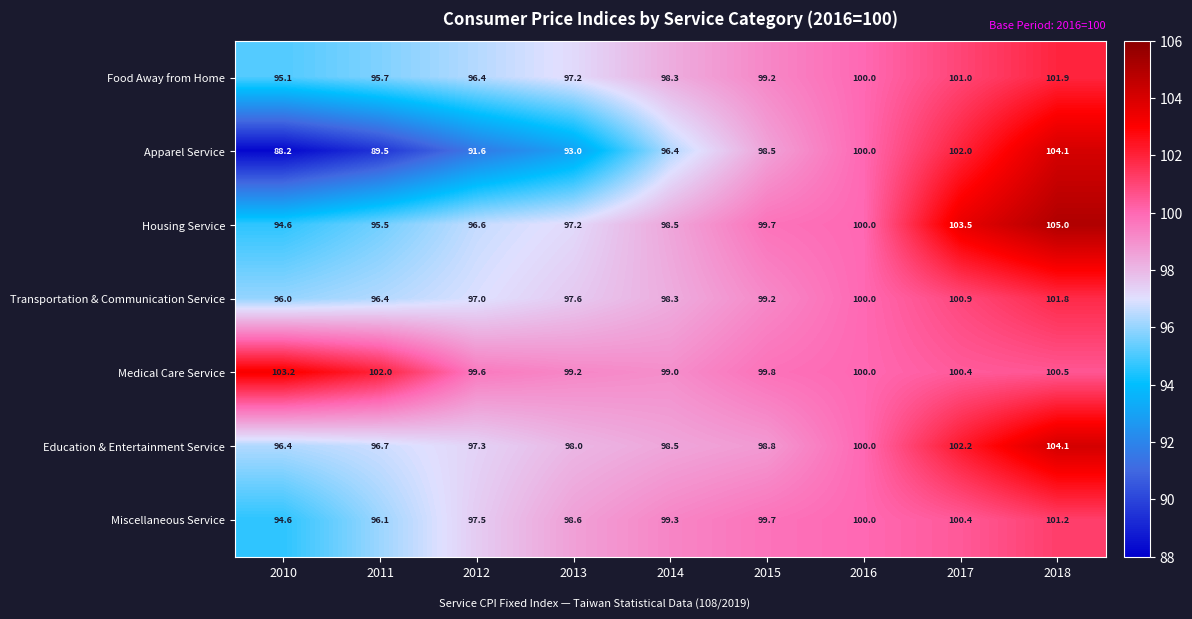

Which series has the largest total across all categories?

Medical Care Service